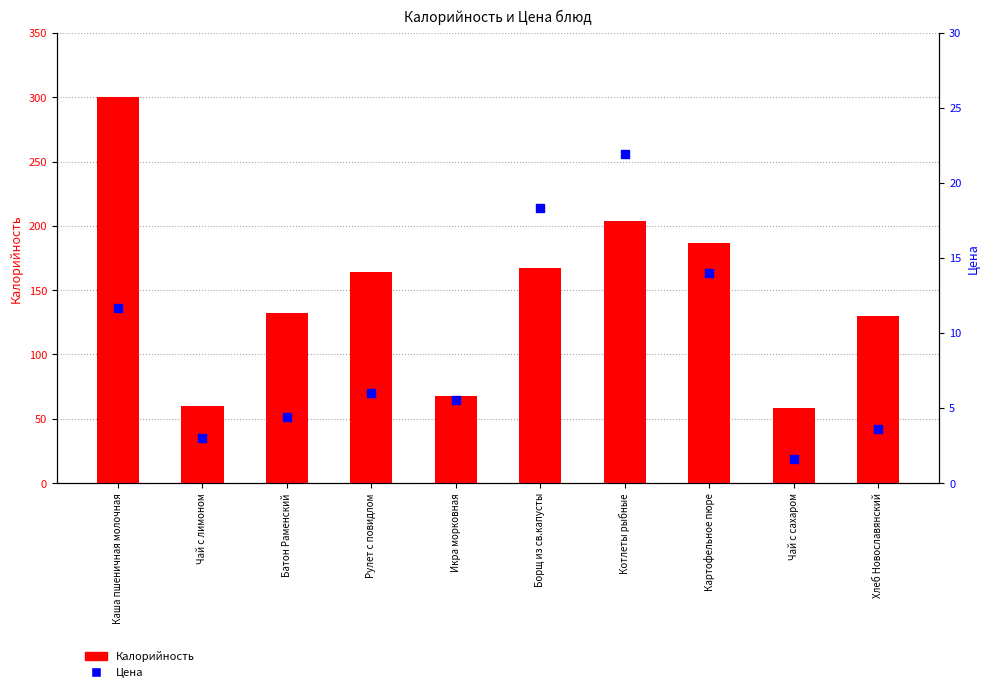

What are all the series names shown in the legend?

Калорийность, Цена